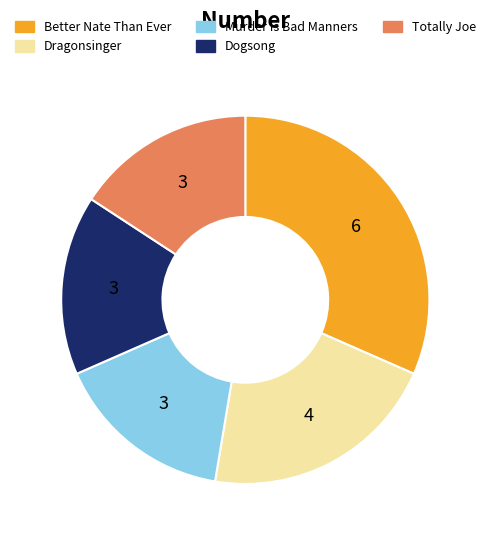

True or false: Totally Joe accounts for 16% of the total.

True